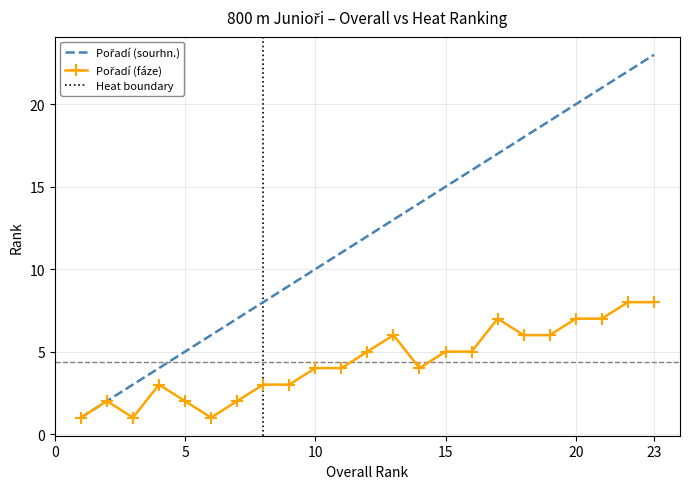

Is it true that Pořadí (sourhn.) equals 12 at 8?

False